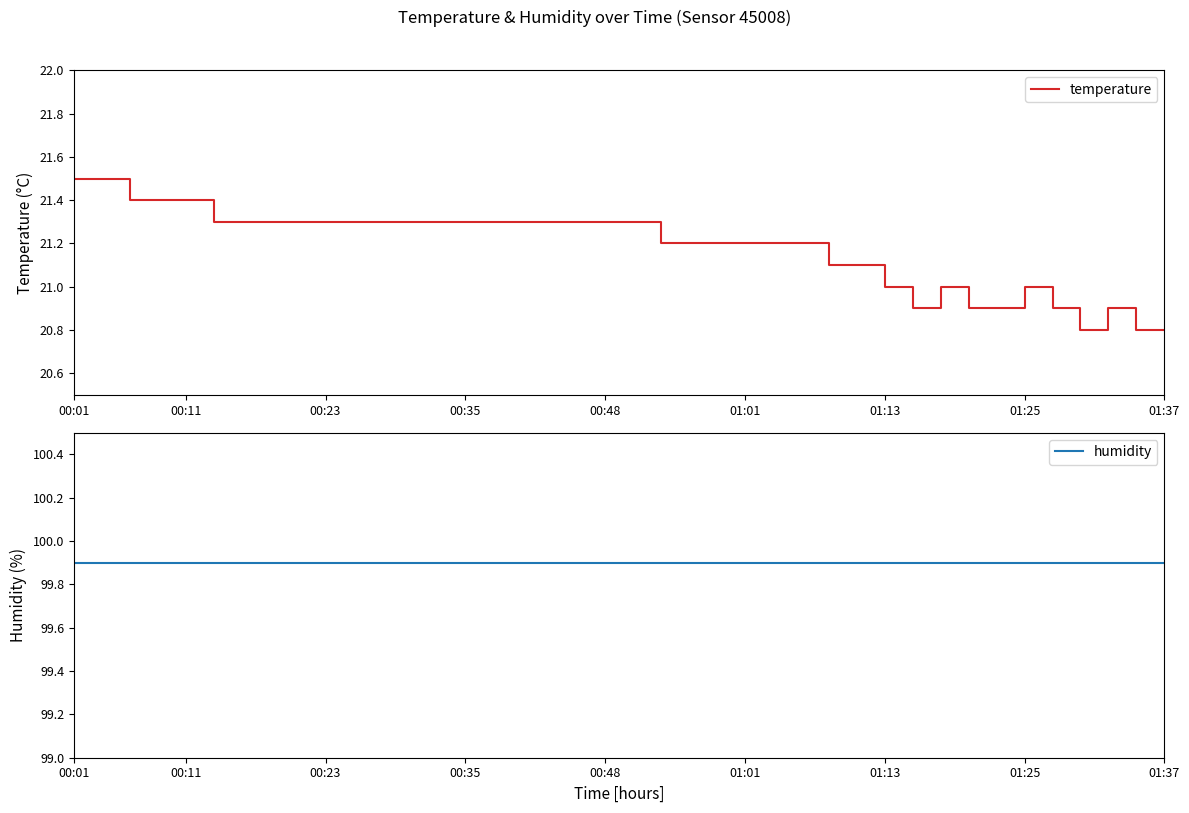

Count the number of categories in the chart.

40